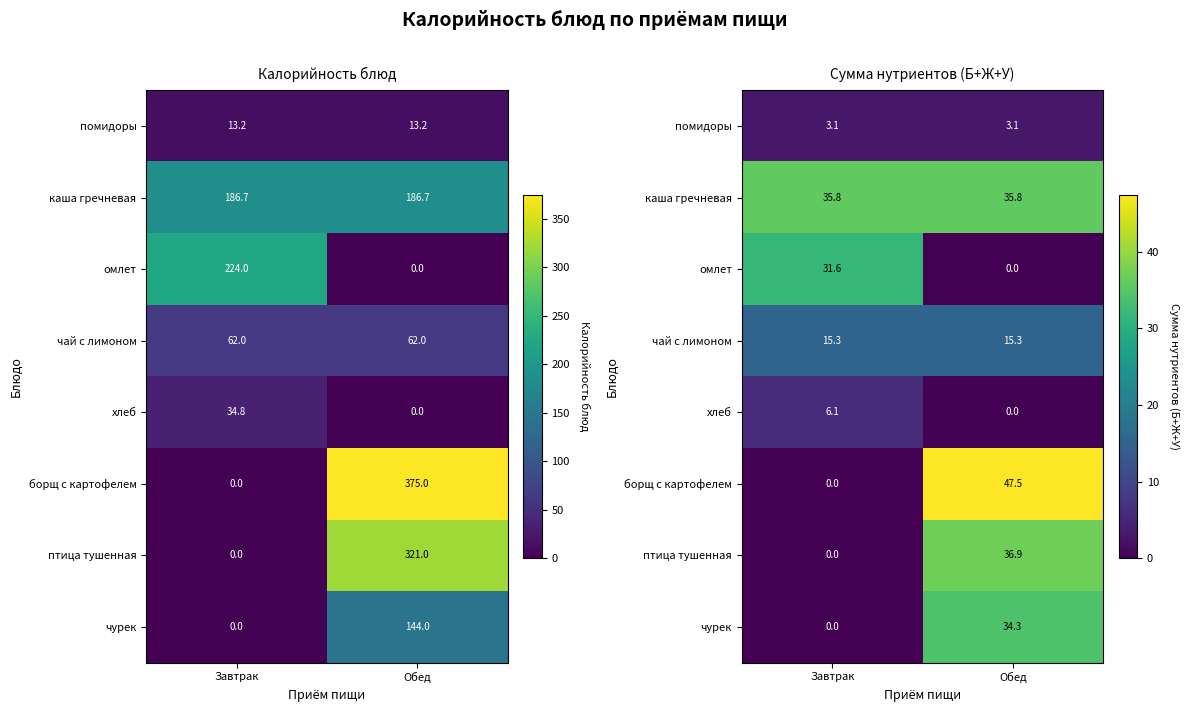

Rank the series at Обед from highest to lowest value.

борщ с картофелем, птица тушенная, каша гречневая, чурек, чай с лимоном, помидоры, омлет, хлеб